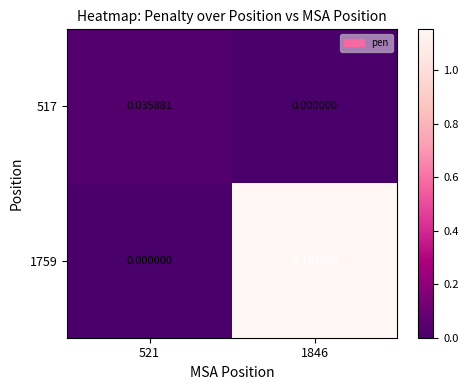

List the series in order of their overall mean, highest first.

1759, 517